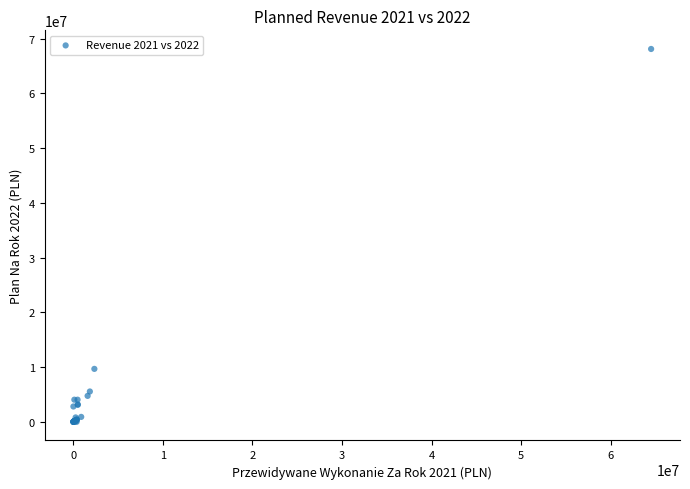

What Y value in the scatter plot is closest to 34057407?

9671042